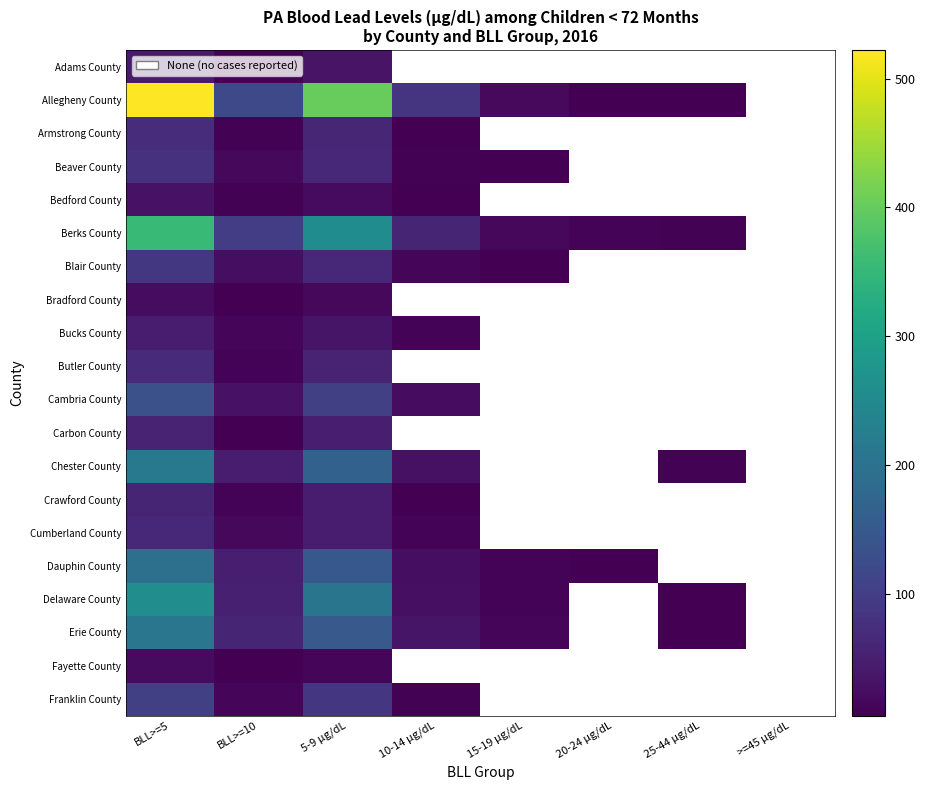

List the series in order of their peak value, lowest first.

Fayette County, Bradford County, Bedford County, Adams County, Bucks County, Carbon County, Crawford County, Cumberland County, Butler County, Armstrong County, Beaver County, Blair County, Franklin County, Cambria County, Dauphin County, Erie County, Chester County, Delaware County, Berks County, Allegheny County